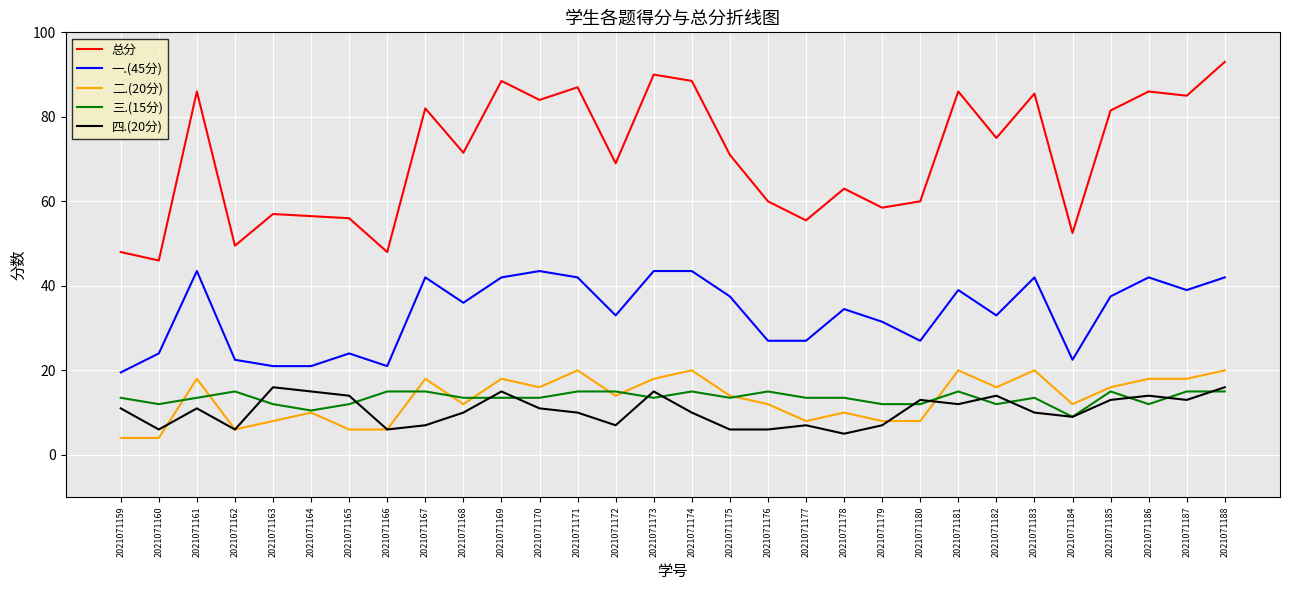

Which series has the widest spread of values?

总分